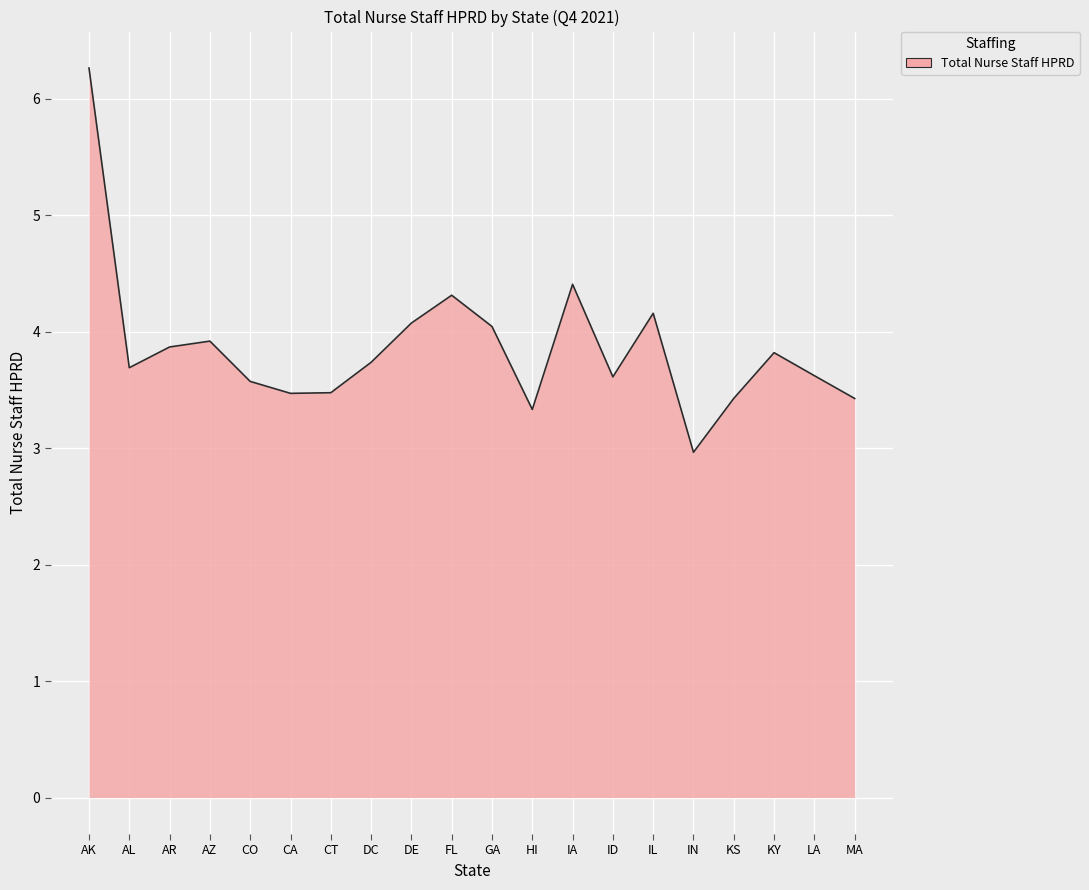

How many lines are shown in the chart?

1